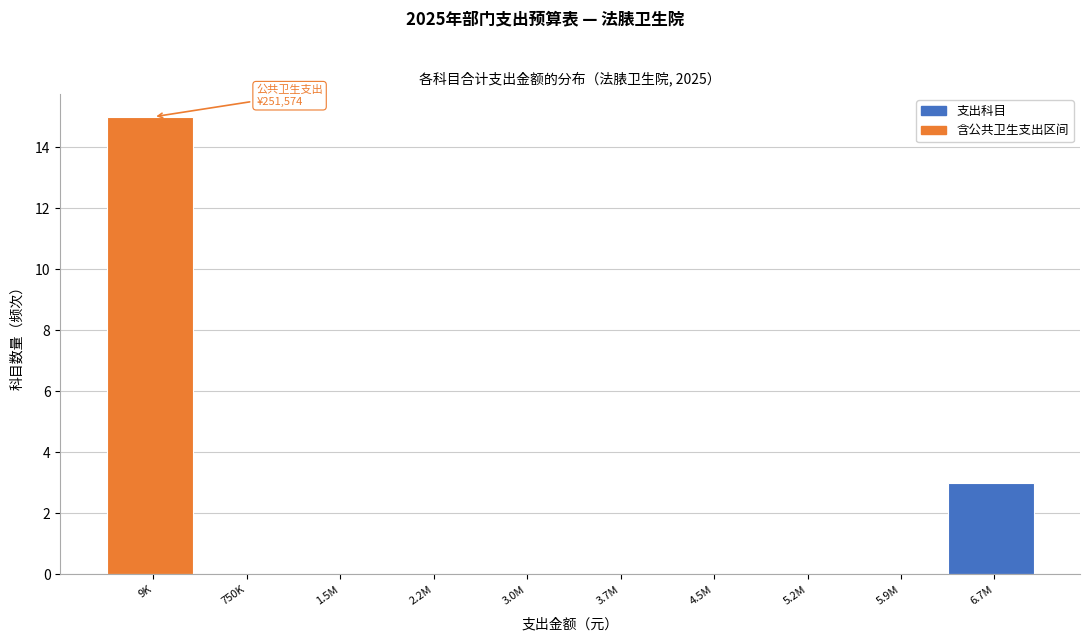

Reading left to right, transcribe all the data shown in this chart.

9K=15	750K=0	1.5M=0	2.2M=0	3.0M=0	3.7M=0	4.5M=0	5.2M=0	5.9M=0	6.7M=3